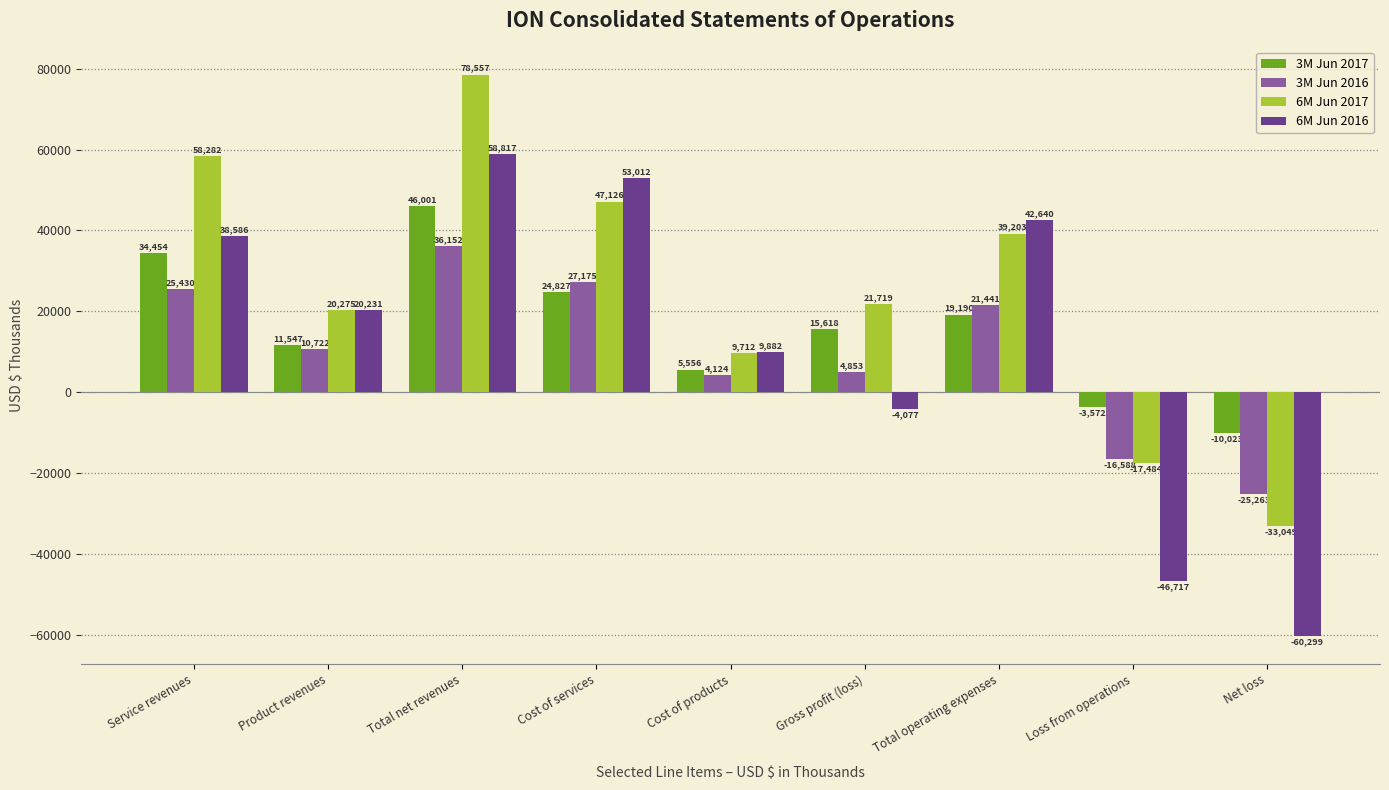

Between Cost of services and Cost of products, which series saw the biggest shift?

6M Jun 2016